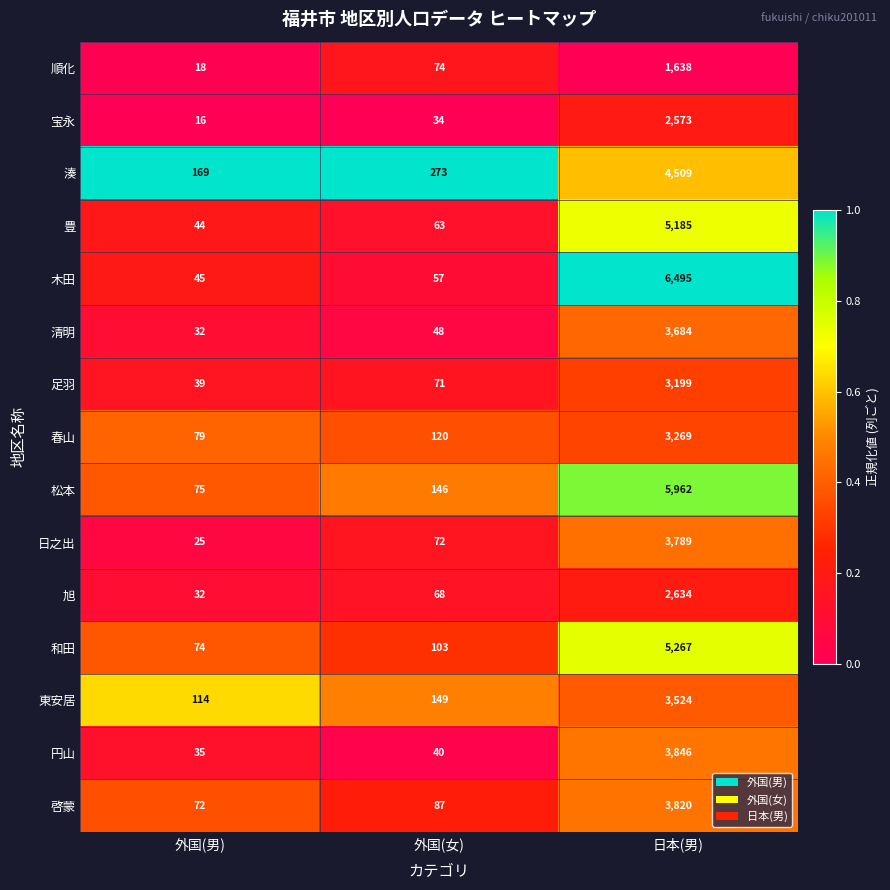

What is the sum of the 円山 values at 日本(男) and 外国(女)?

3886